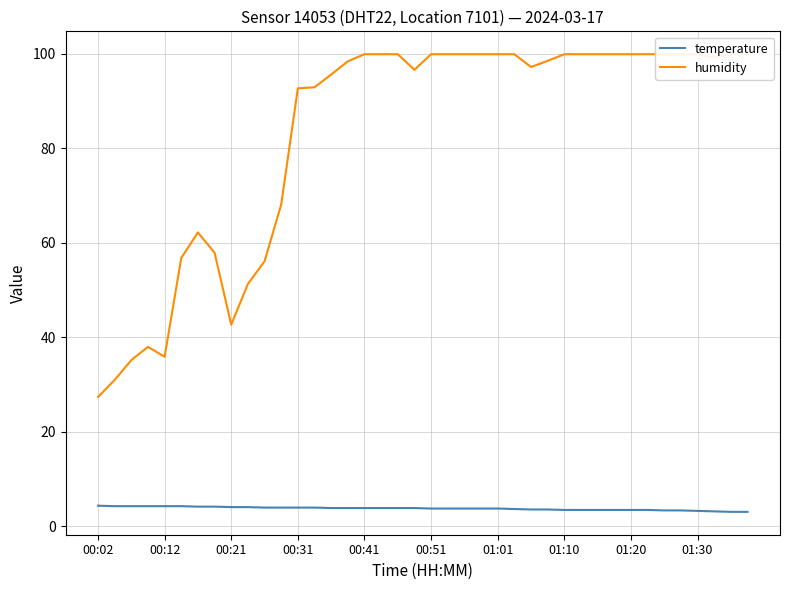

Rank the series by their average value, from lowest to highest.

temperature, humidity